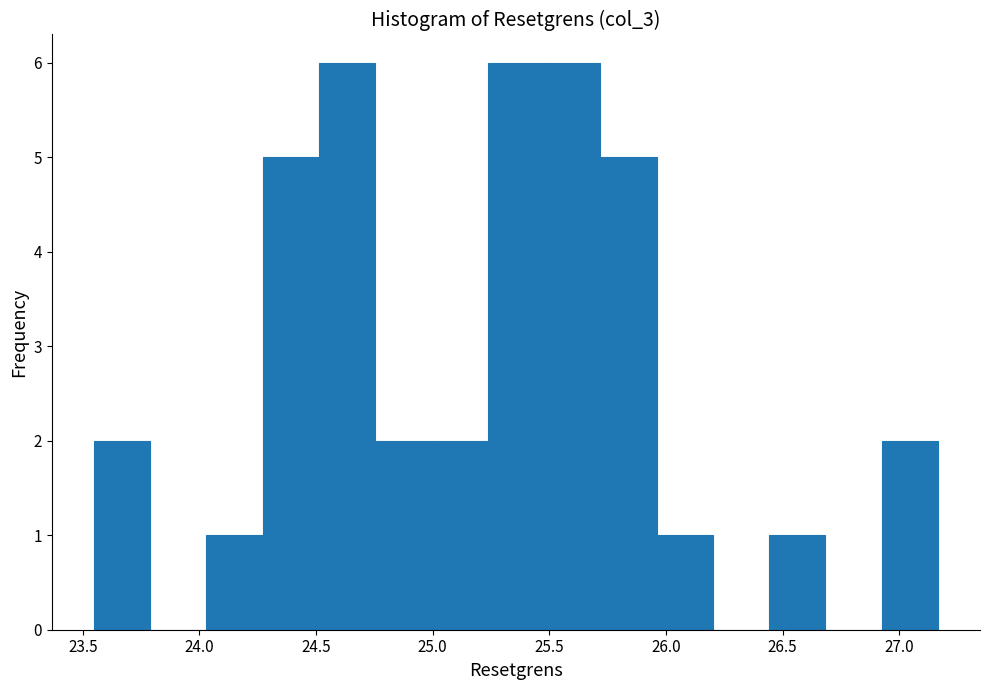

Reading left to right, list every bar in this chart as the range it spans on the x-axis followed by its height. Neither the bar edges nor the heights are printed on the chart, so give them approximately, as read against the axes.

23.55 to 23.80: 2
23.80 to 24.05: 0
24.05 to 24.25: 1
24.25 to 24.50: 5
24.50 to 24.75: 6
24.75 to 25.00: 2
25.00 to 25.25: 2
25.25 to 25.50: 6
25.50 to 25.70: 6
25.70 to 25.95: 5
25.95 to 26.20: 1
26.20 to 26.45: 0
26.45 to 26.70: 1
26.70 to 26.90: 0
26.90 to 27.15: 2